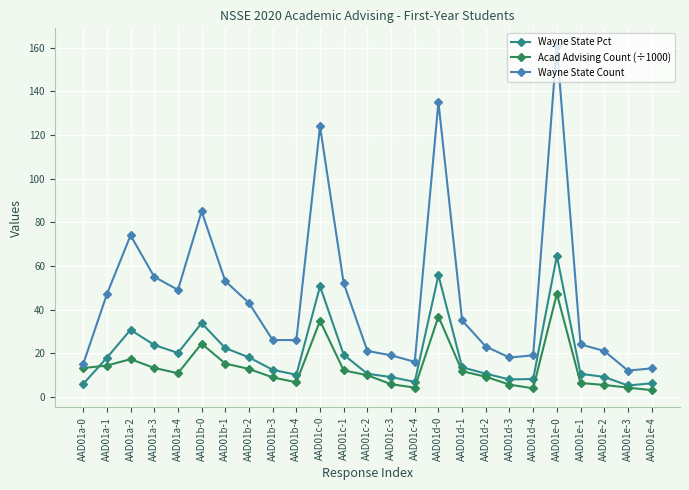

What is the difference between the Wayne State Pct values at AAD01c-1 and AAD01e-0?

45.4